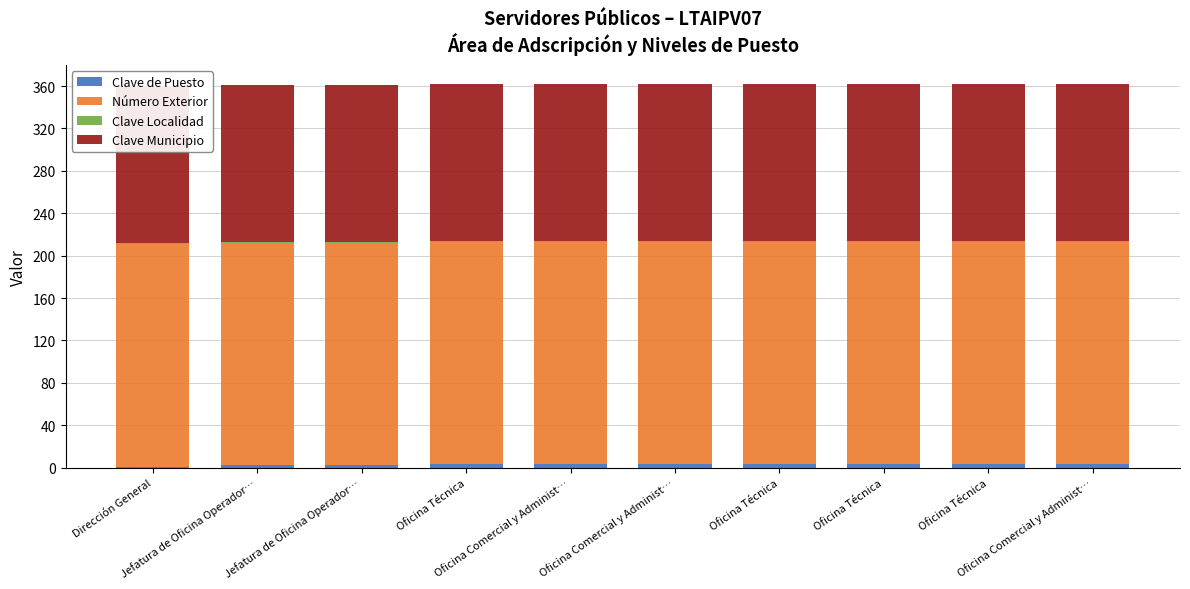

What is the sum of all Número Exterior values?

2100